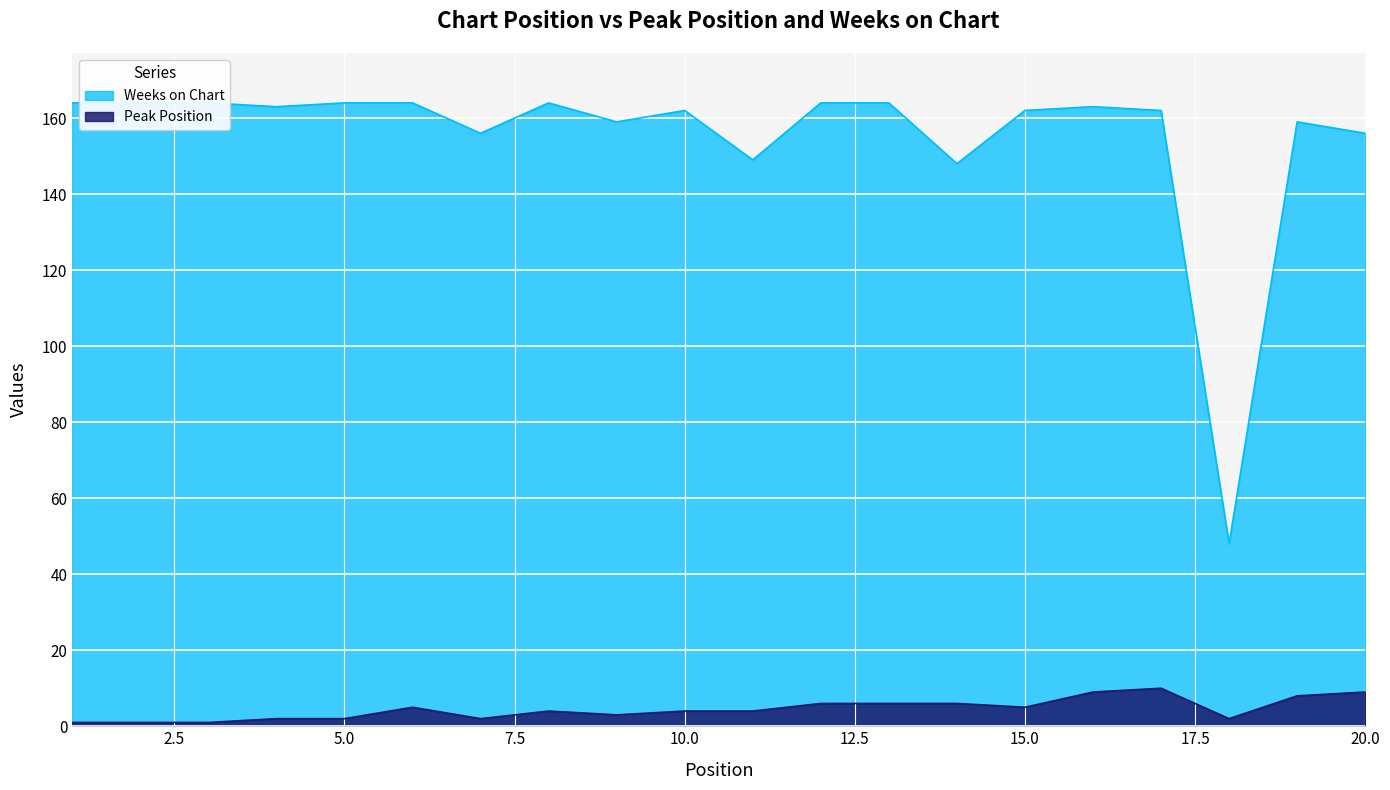

What is the approximate value of Weeks on Chart at 17, to the nearest 5?

160